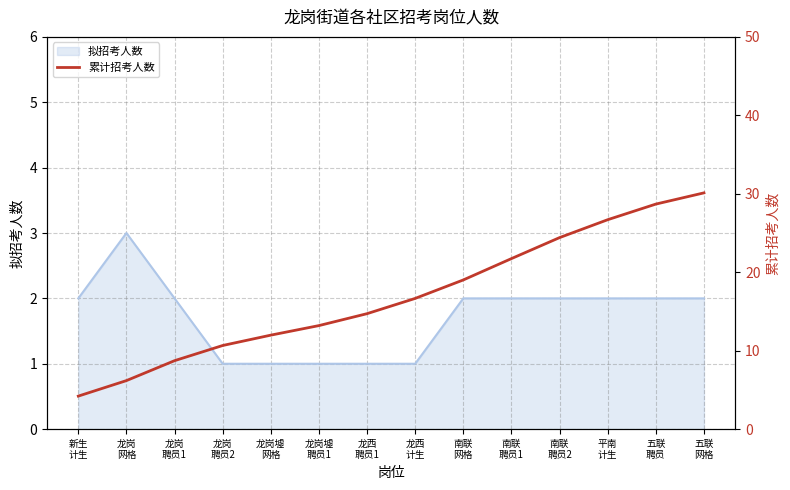

What is the label of the 8th point from the right?

龙西
聘员1